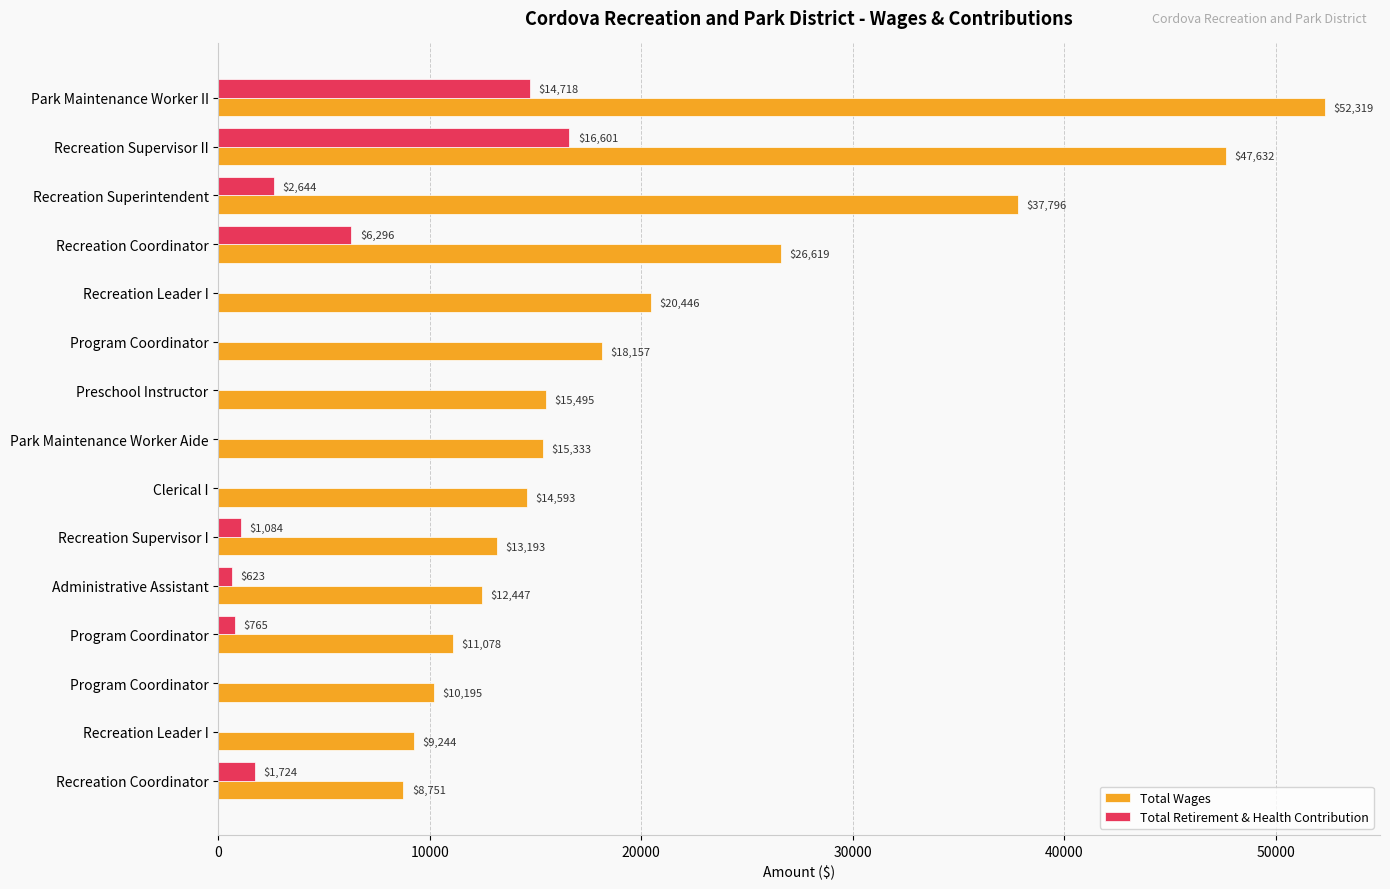

What are all the series names shown in the legend?

Total Wages, Total Retirement & Health Contribution